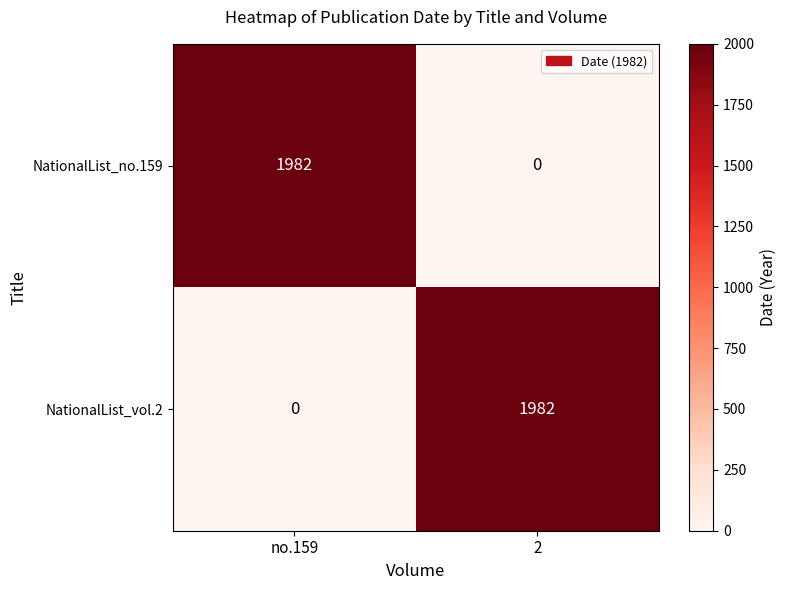

Reading left to right, list all the values displayed in this chart.

NationalList_no.159: 1982	0
NationalList_vol.2: 0	1982